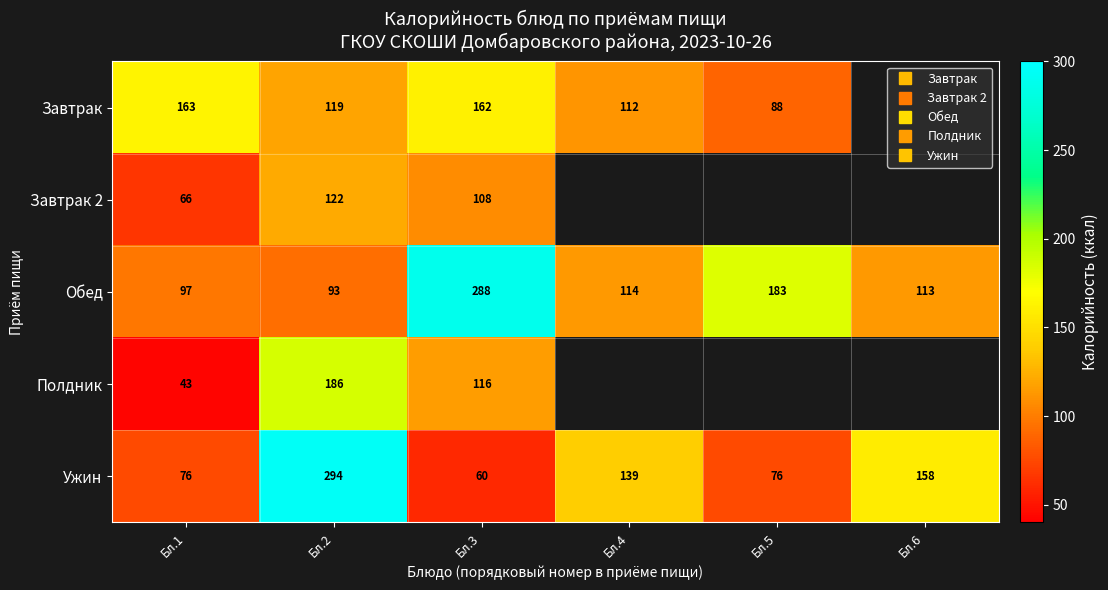

What is the spread (max minus min) of values at Бл.5?

107.1